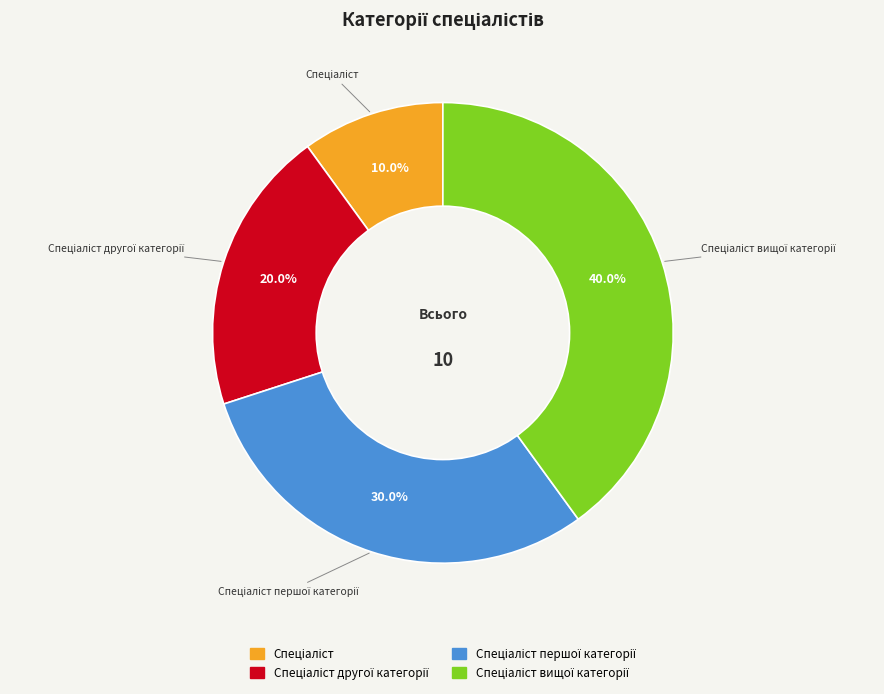

Does any single category account for the majority?

No